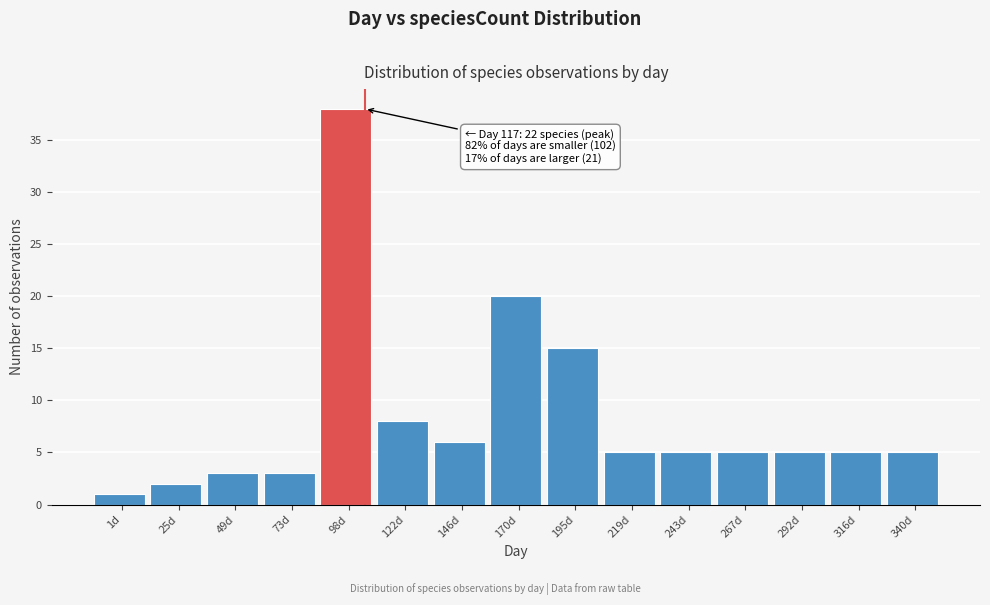

Reading left to right, list all the values displayed in this chart.

1	2	3	3	38	8	6	20	15	5	5	5	5	5	5